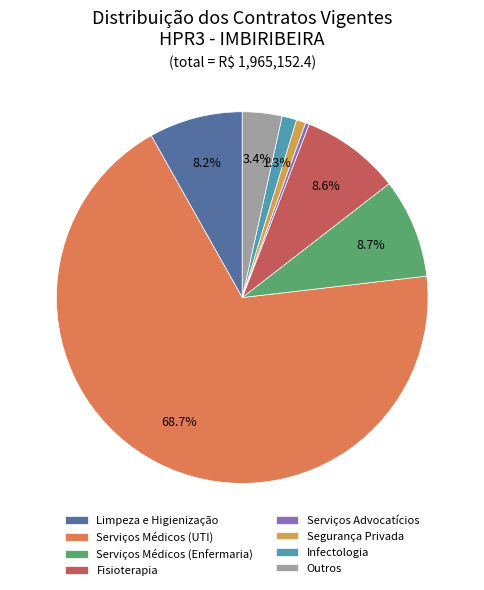

What is the majority slice?

Serviços Médicos (UTI)